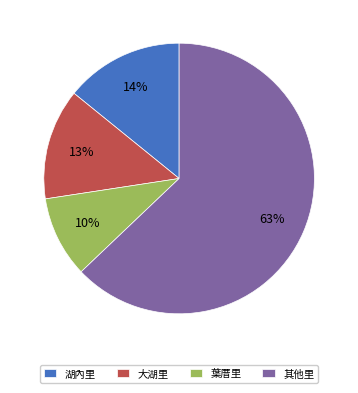

Between 其他里 and 葉厝里, which is larger?

其他里